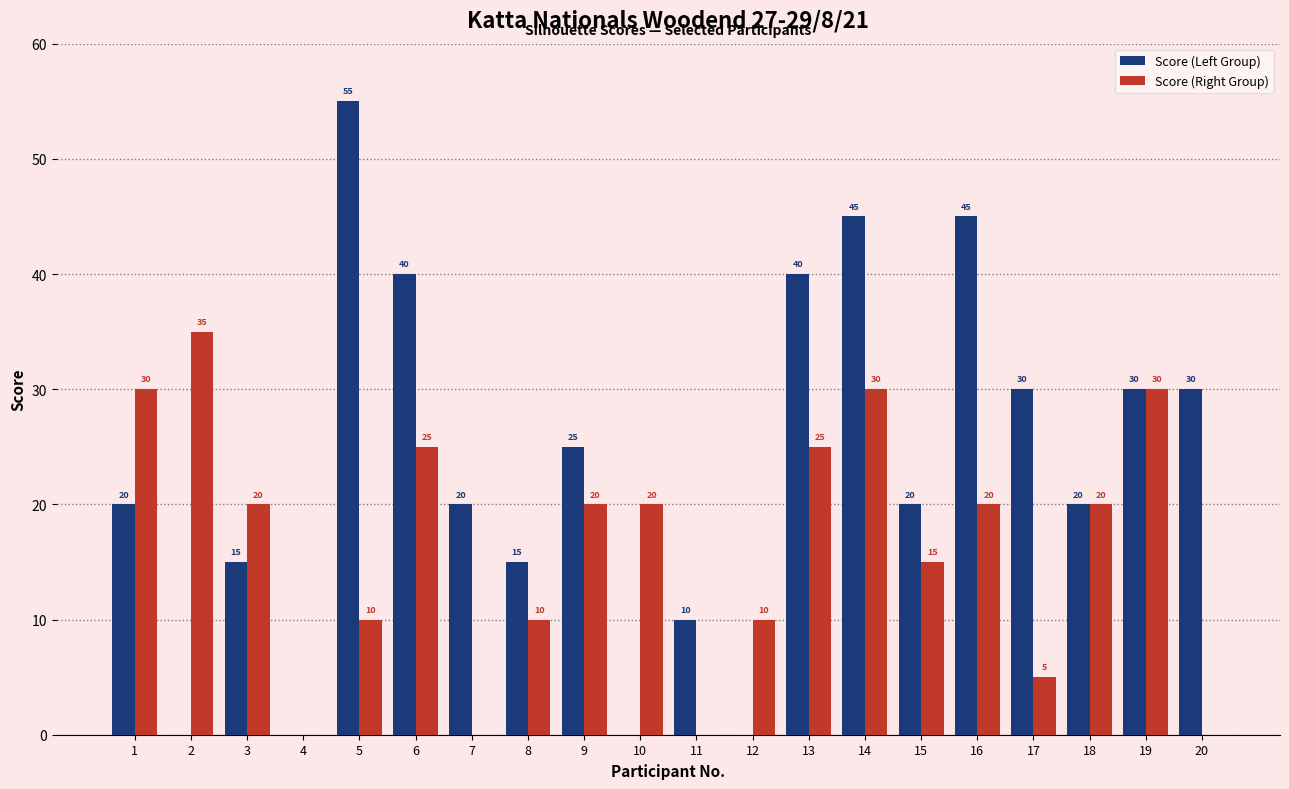

What value does the Score (Right Group) series have at 3, to the nearest 5?

20